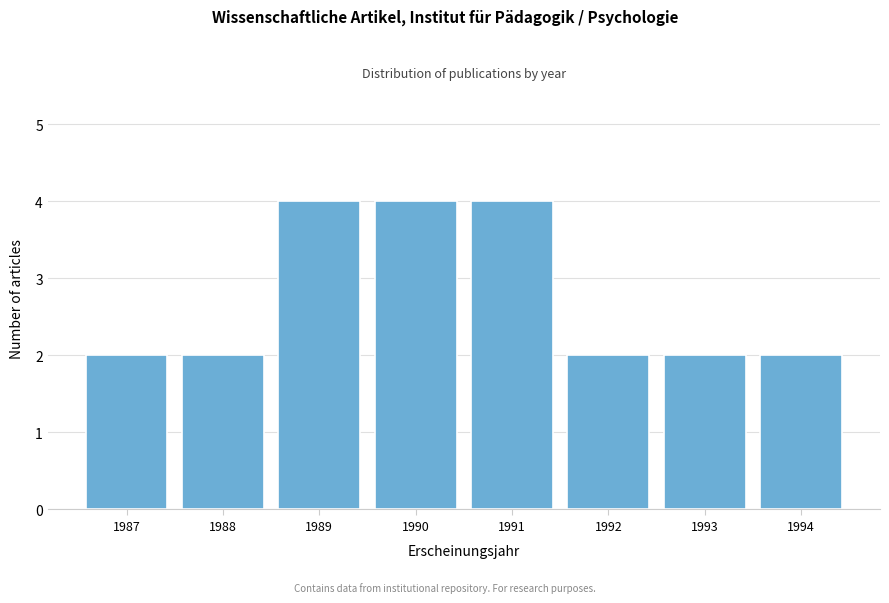

Reading right to left, extract all data points from this chart.

1994=2	1993=2	1992=2	1991=4	1990=4	1989=4	1988=2	1987=2